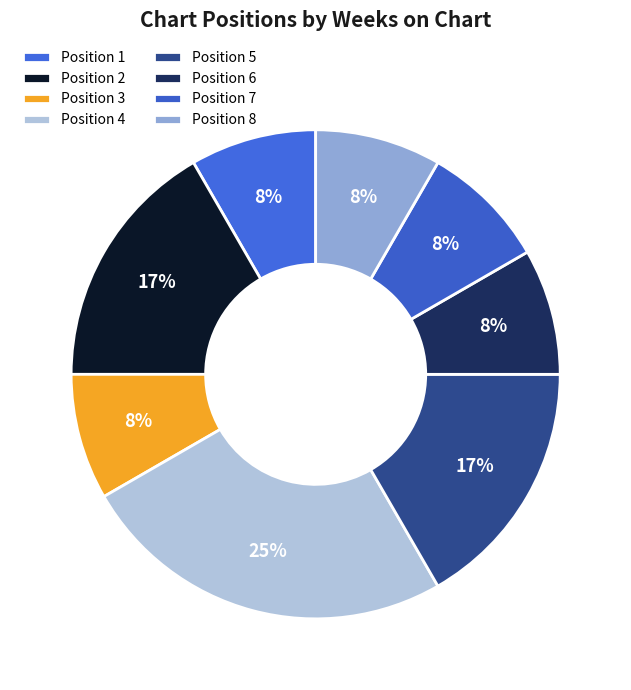

To the nearest percent, what is the average slice percentage?

12%